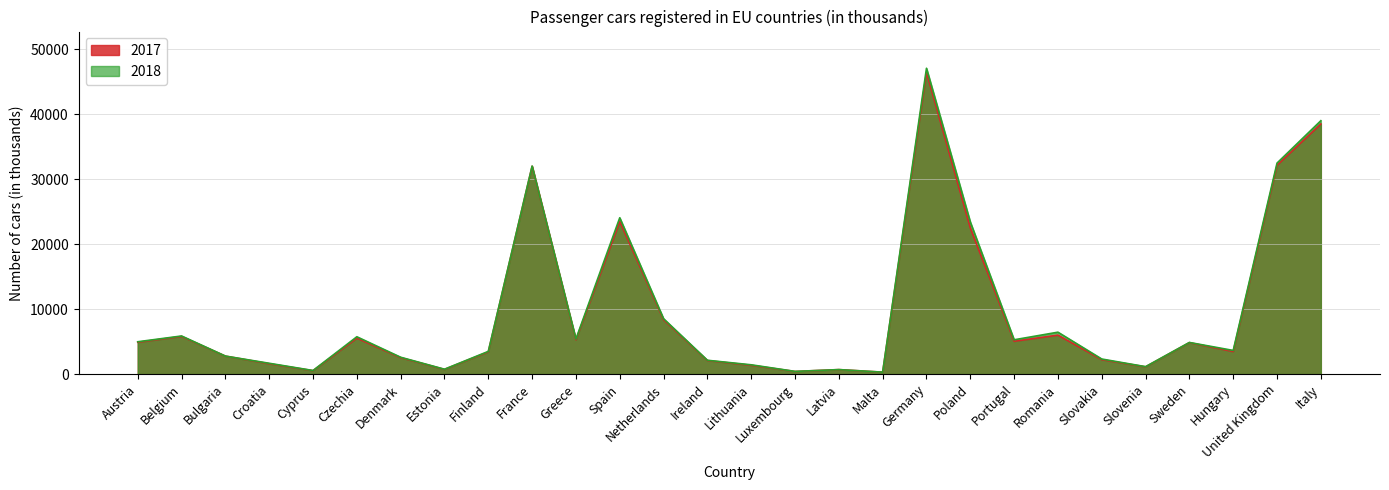

Is it true that 2018 equals 2322 at Slovakia?

True